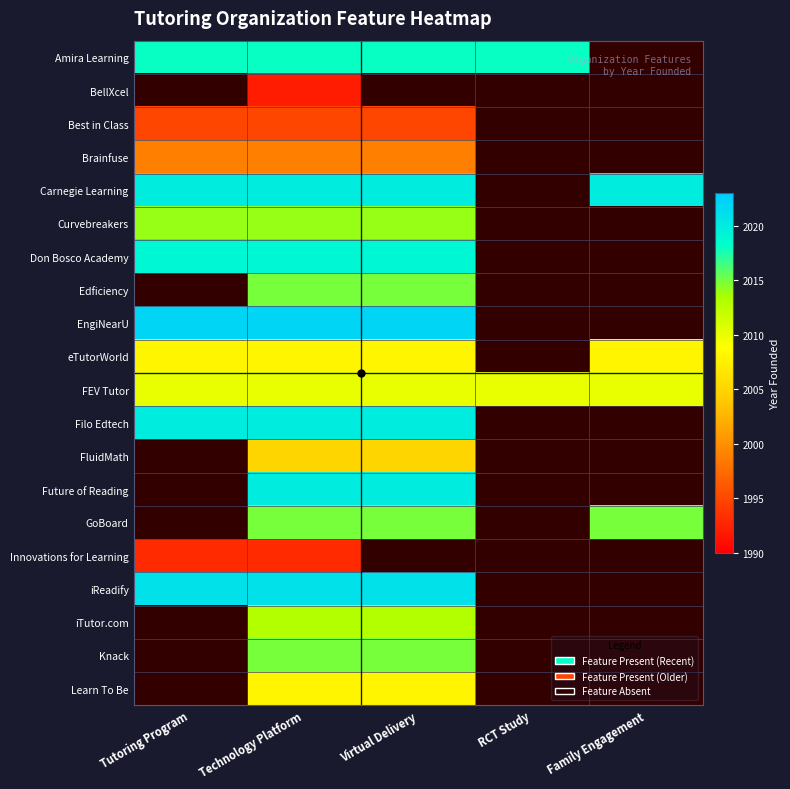

Is the value of Amira Learning at Family Engagement greater than the value of Innovations for Learning at Virtual Delivery?

No